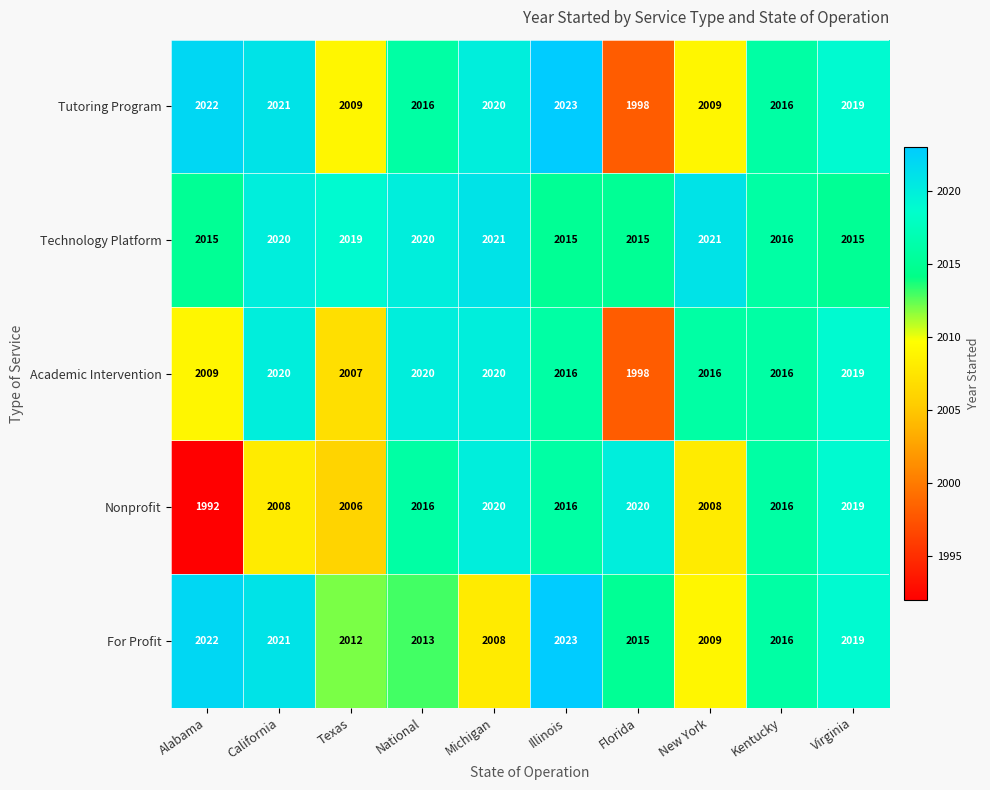

What is the approximate value of Tutoring Program at Florida?

1998